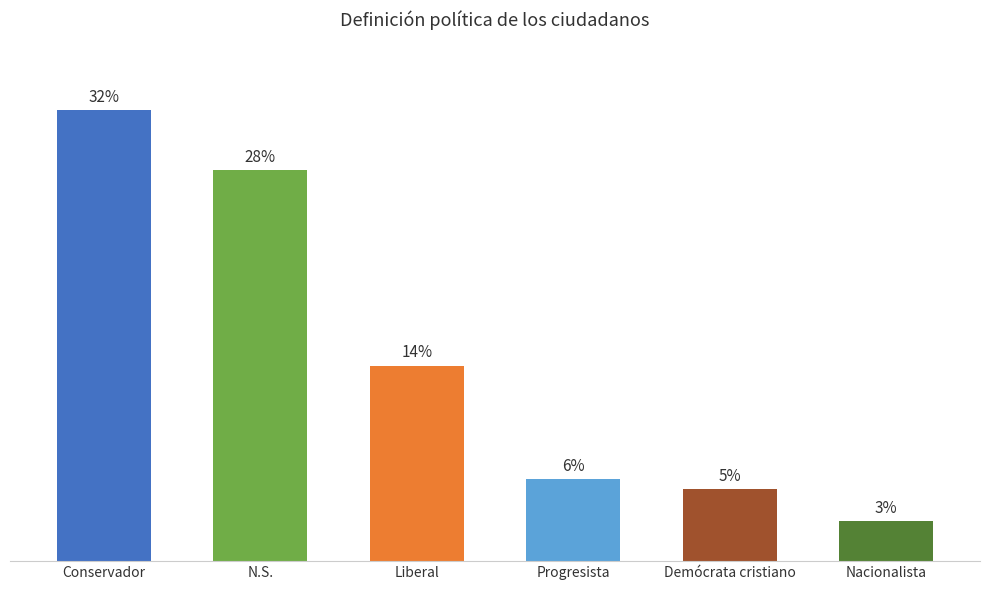

What is the average value of the Progresista series?

6.0